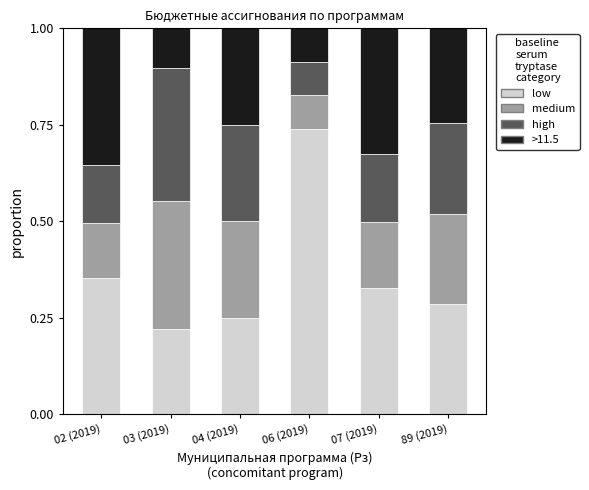

How many categories are shown in the chart?

6